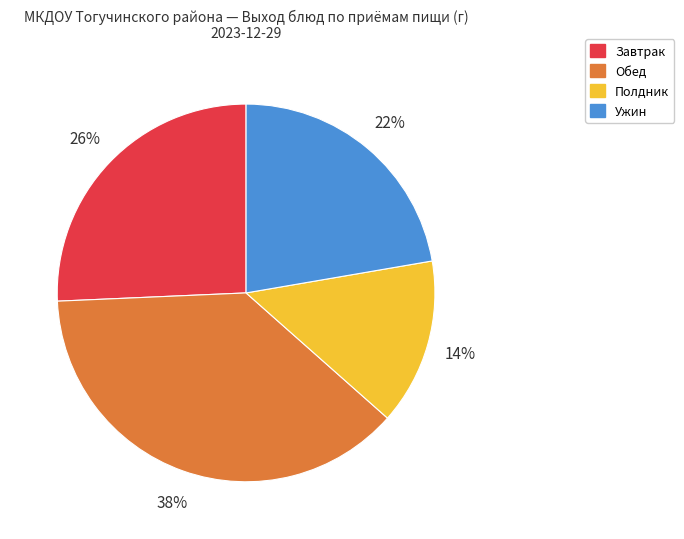

To the nearest percent, what is the difference between the largest and smallest slice percentages?

24%